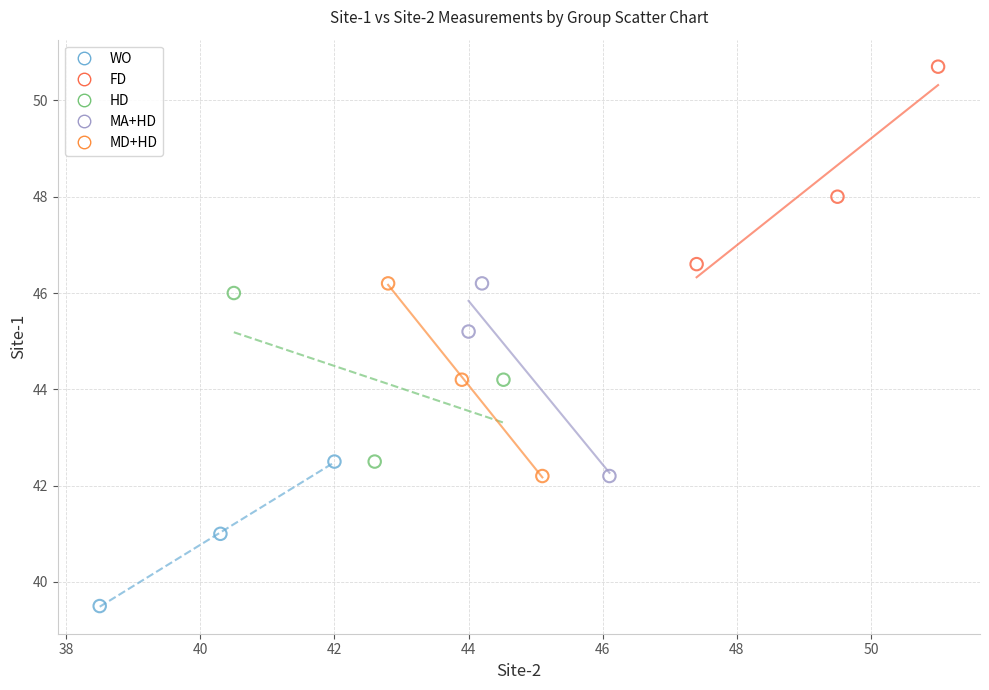

Which series reaches the maximum Y coordinate?

FD